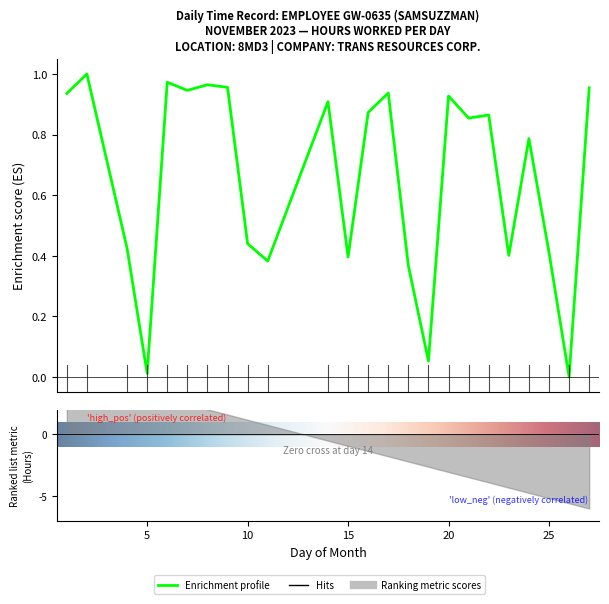

What is the change in value from 10 to 14?

+0.5